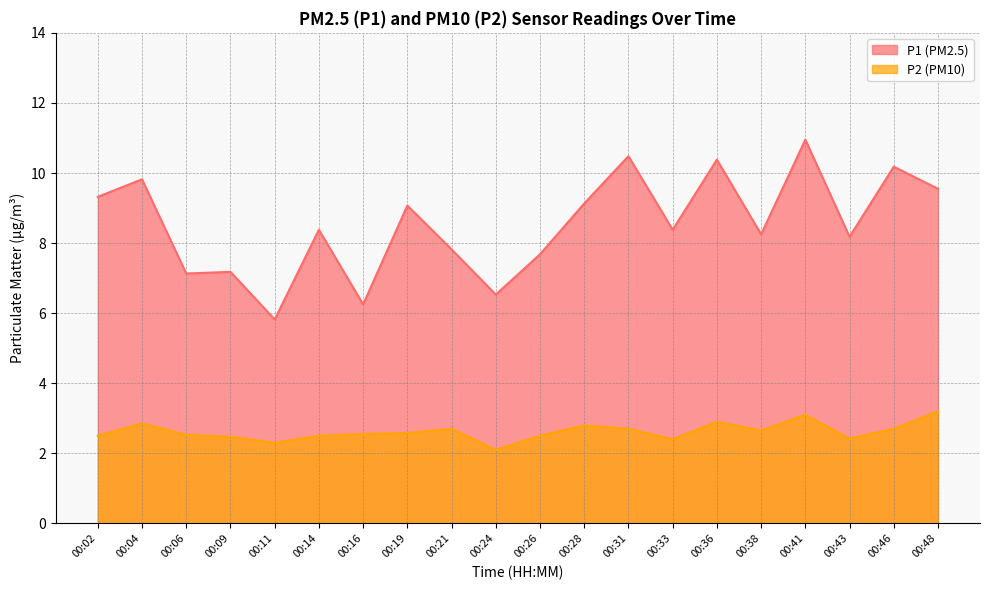

How many values in the P1 series exceed 8?

13